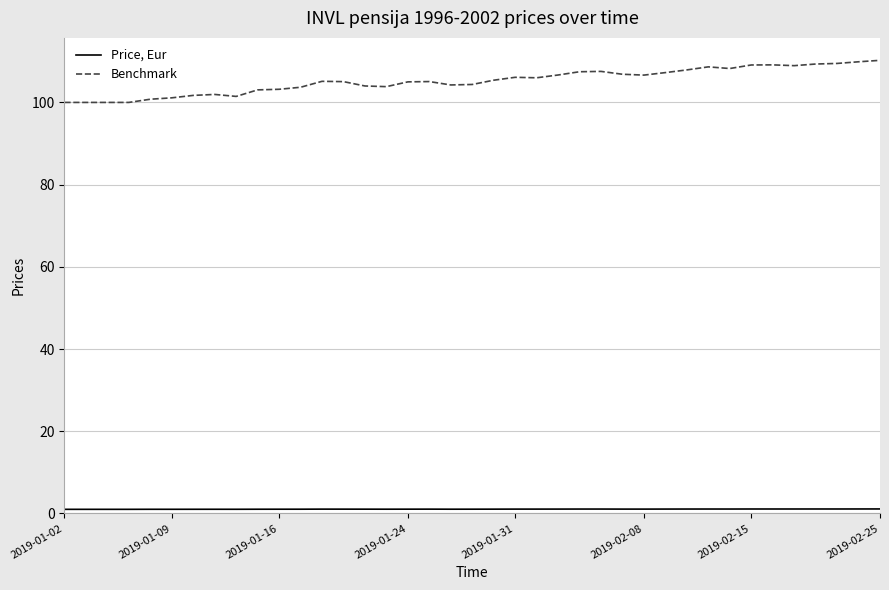

What is the lowest value of the Benchmark series?

100.0